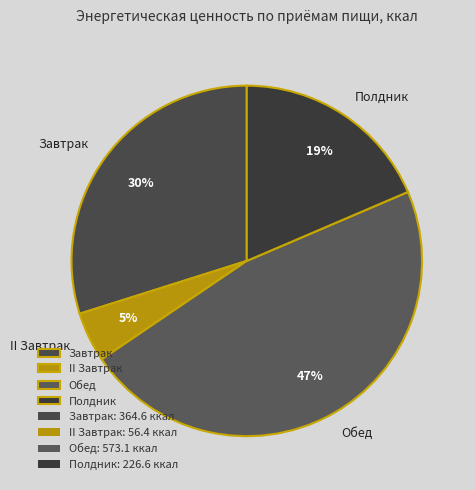

To the nearest percent, what percentage of the pie is Обед?

47%